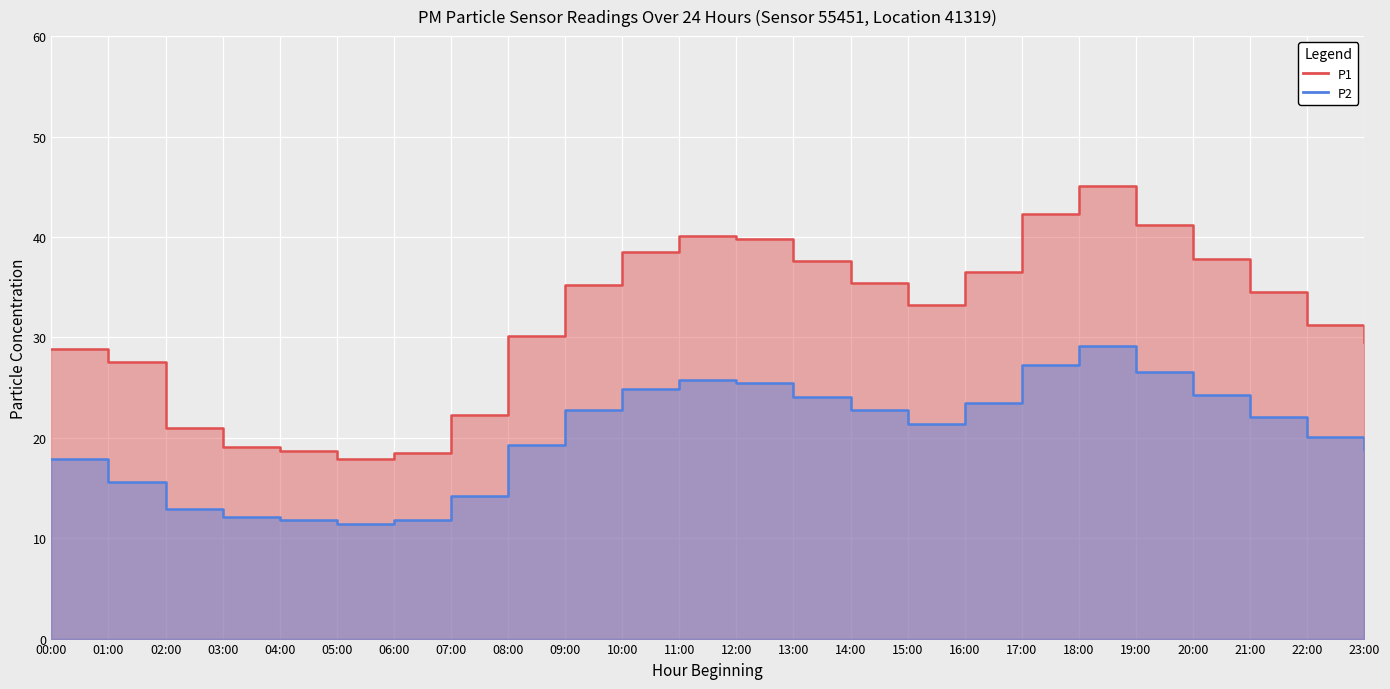

The value of P2 at 14:00 is 22.8. True or false?

True